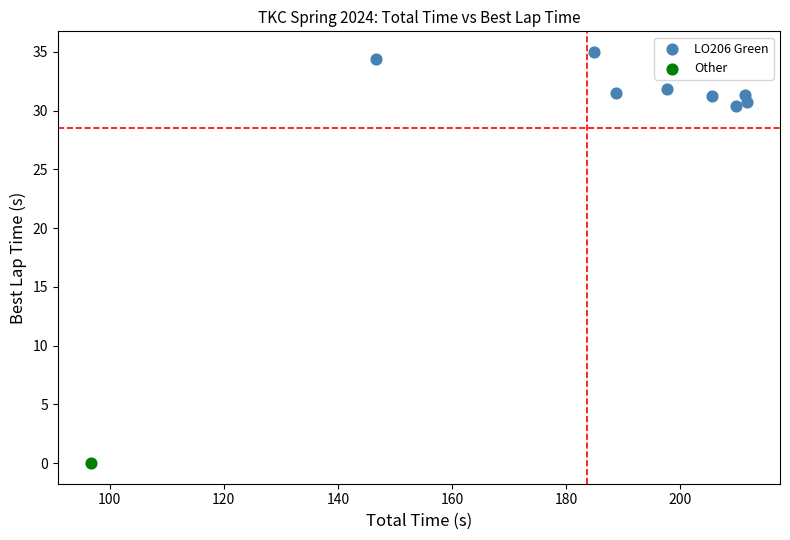

What are all the series names shown in the legend?

LO206 Green, Other